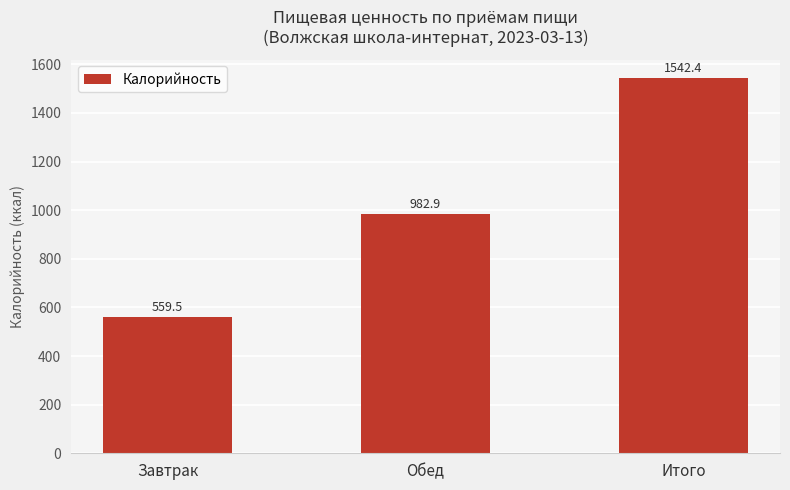

What is the approximate value at Обед?

982.9